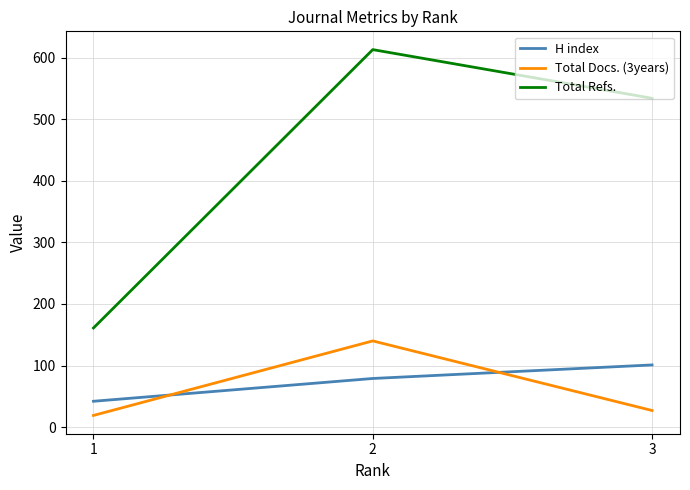

What is the difference between the H index values at 2 and 3?

22